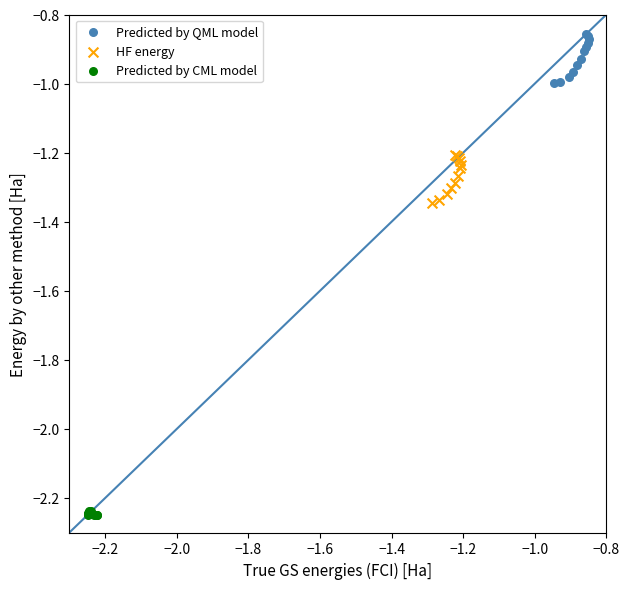

Which series contains the lowest Y value?

Predicted by CML model